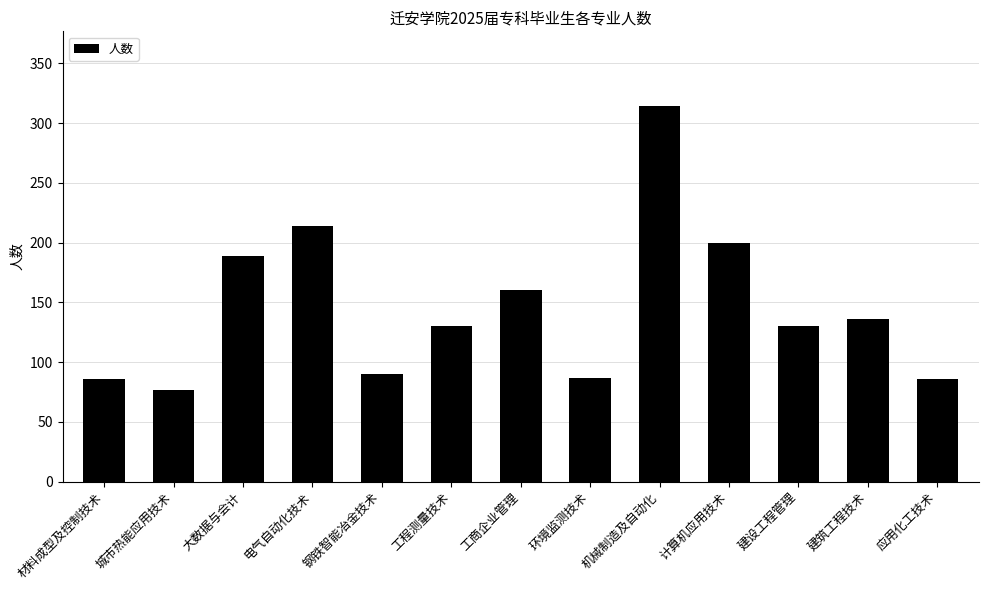

What is the value of the 9th bar from the left?

314